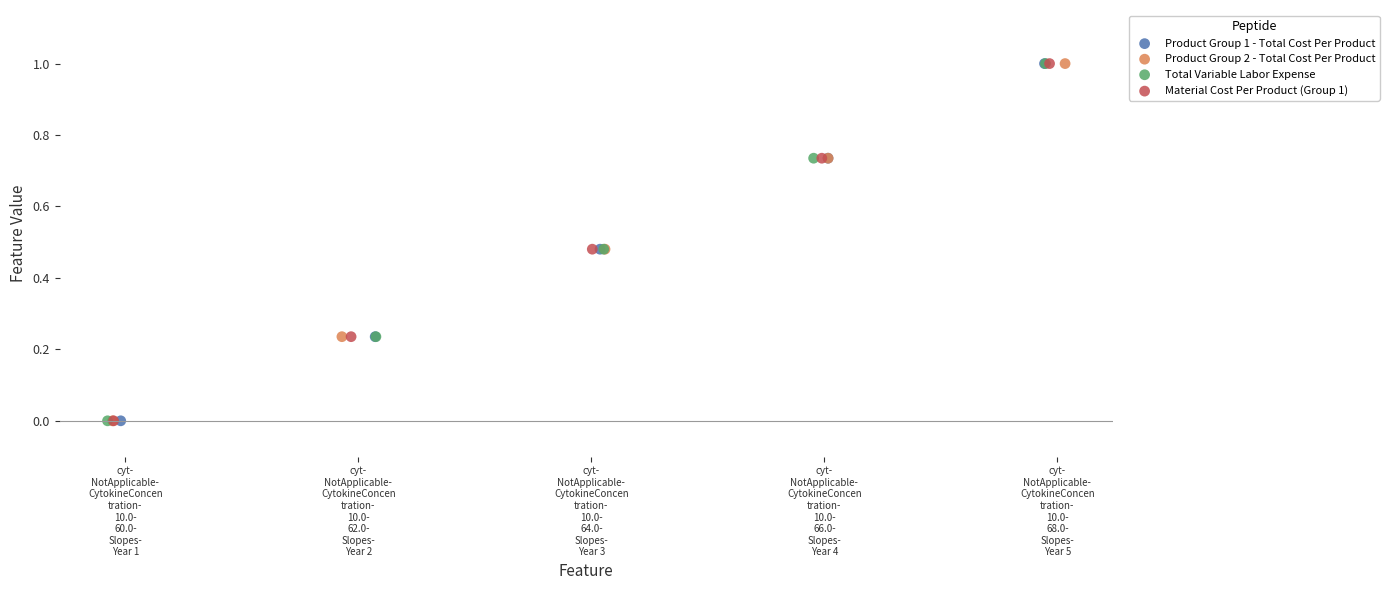

What are all the series names shown in the legend?

Product Group 1 - Total Cost Per Product, Product Group 2 - Total Cost Per Product, Total Variable Labor Expense, Material Cost Per Product (Group 1)